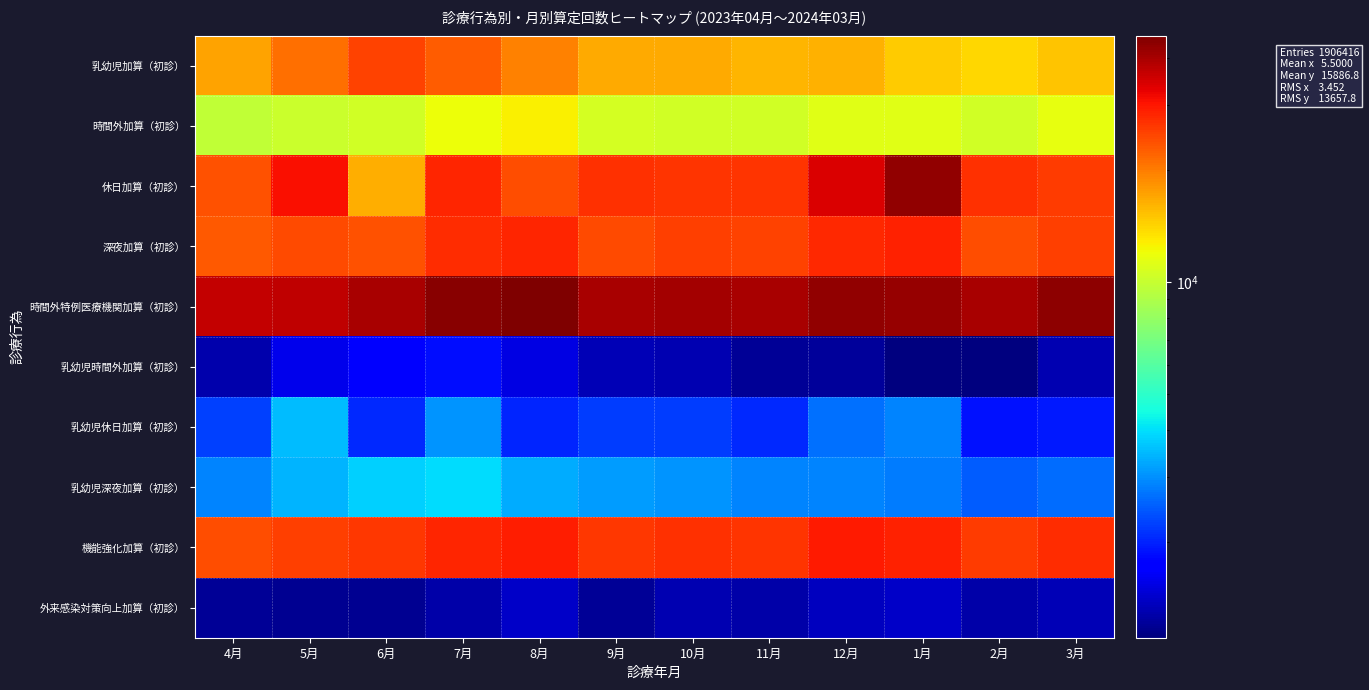

Which has a higher value, 6月 or 3月?

6月